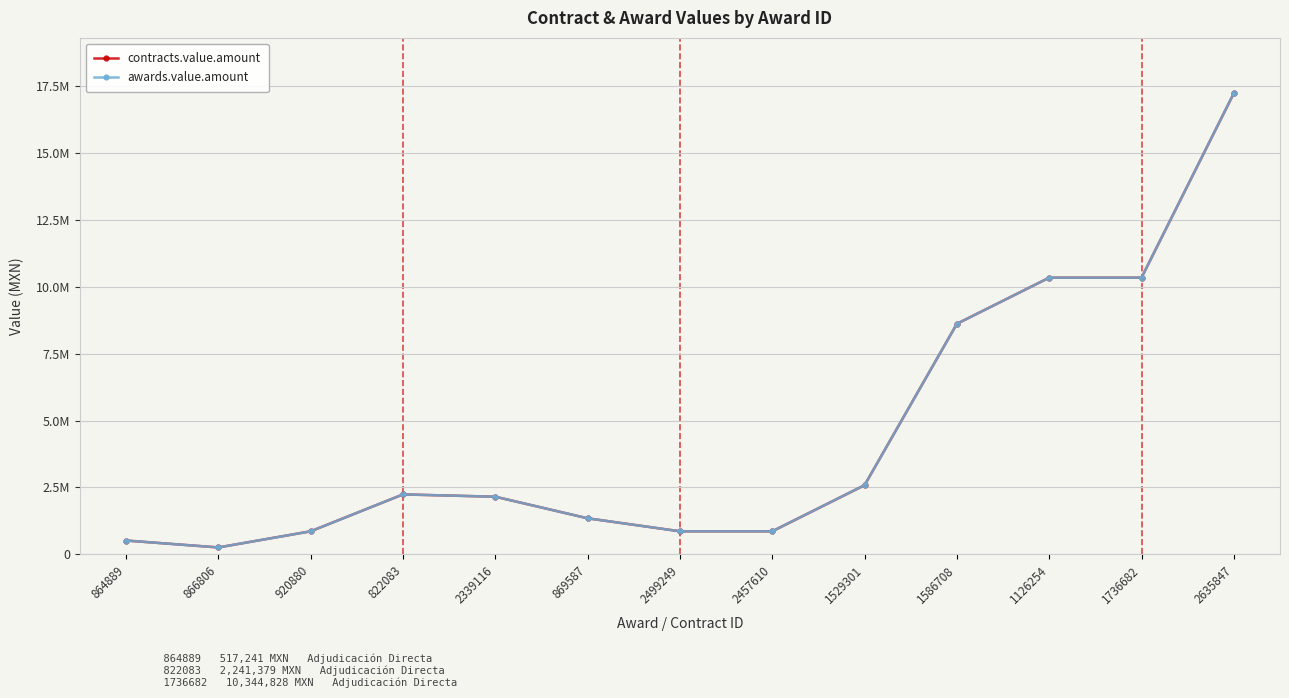

What is the maximum value for contracts.value.amount?

17241379.3